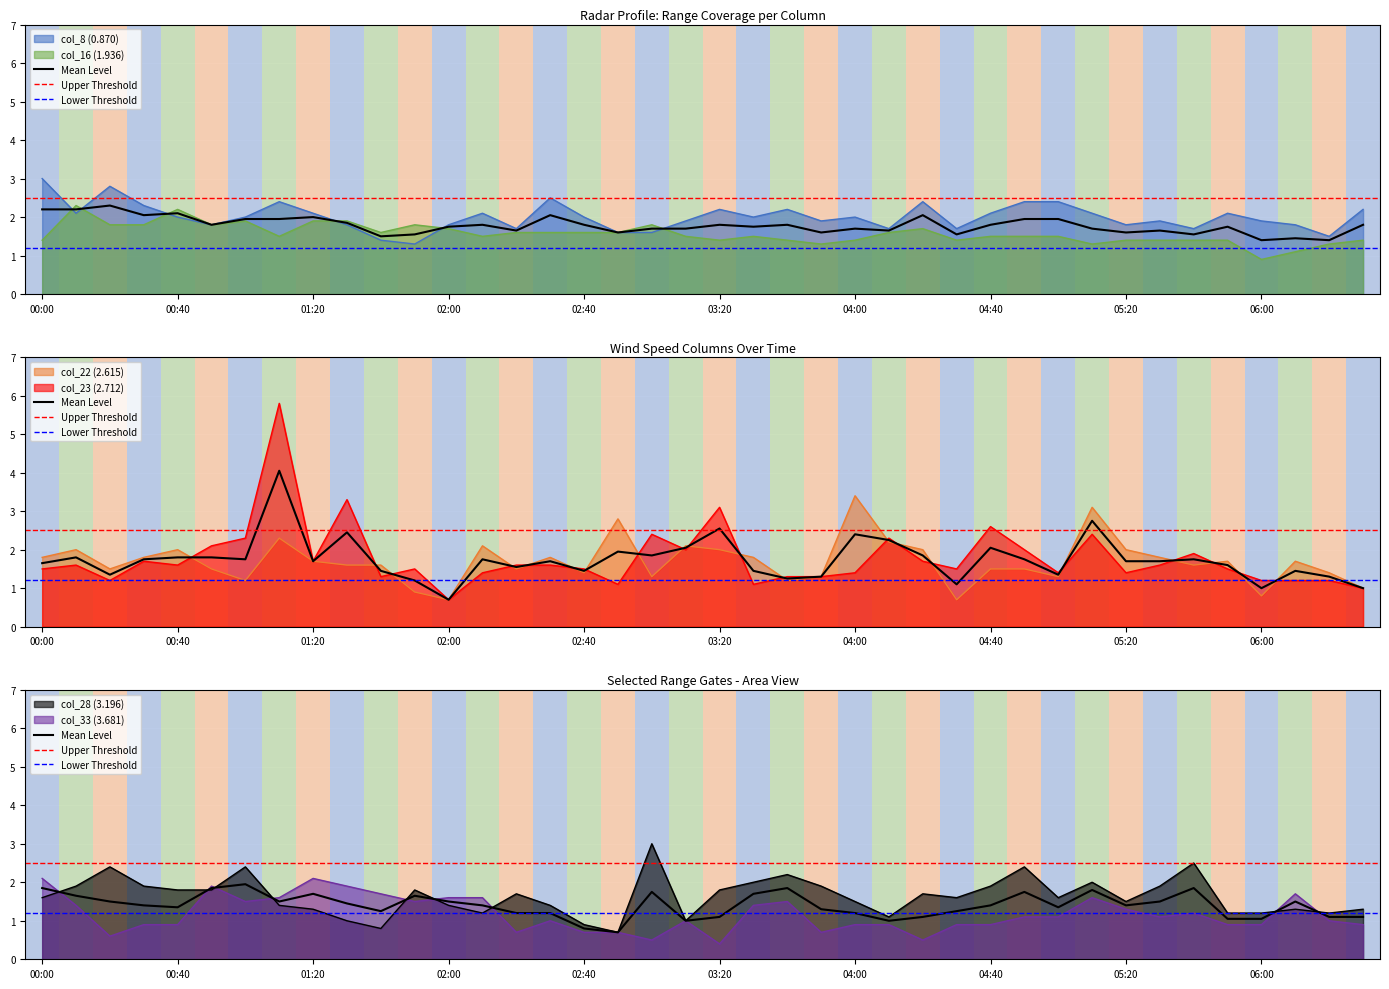

At which category is the sum across all series the highest?

2006/10/16 01:10